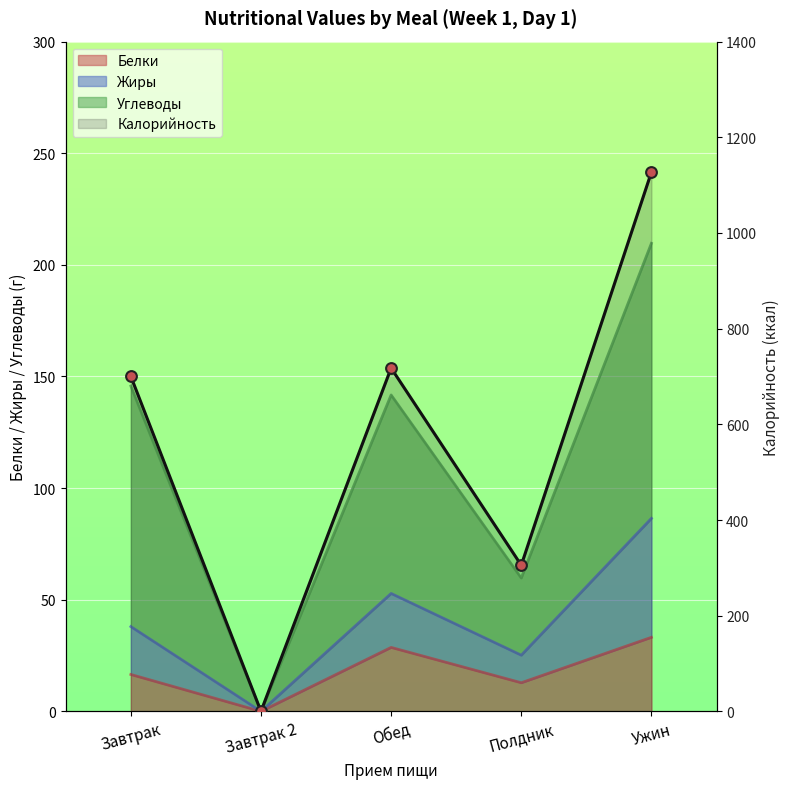

Approximately how many times larger is the value at Завтрак compared to Обед?

1.0